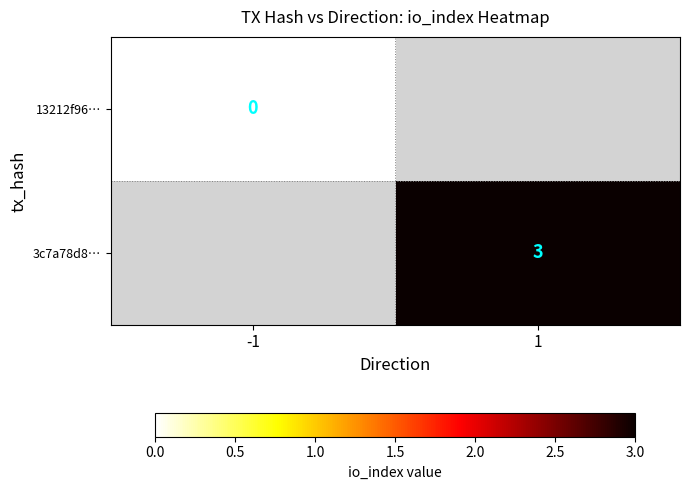

Count the number of categories in the chart.

2